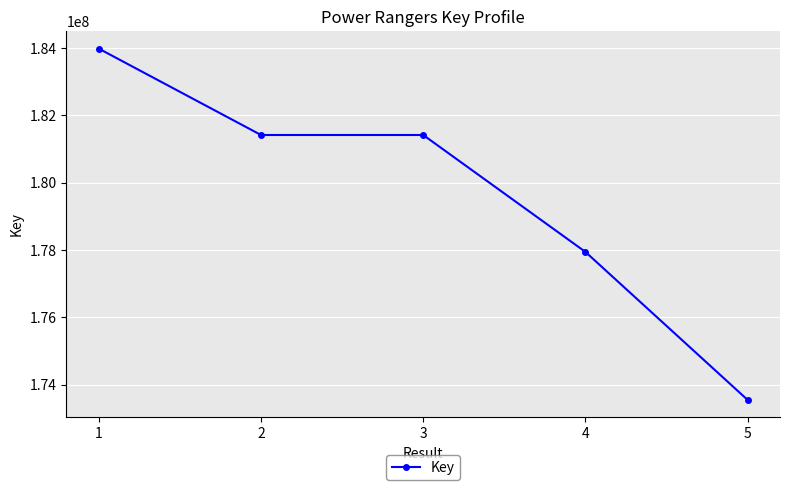

What is the smallest value displayed?

173547864